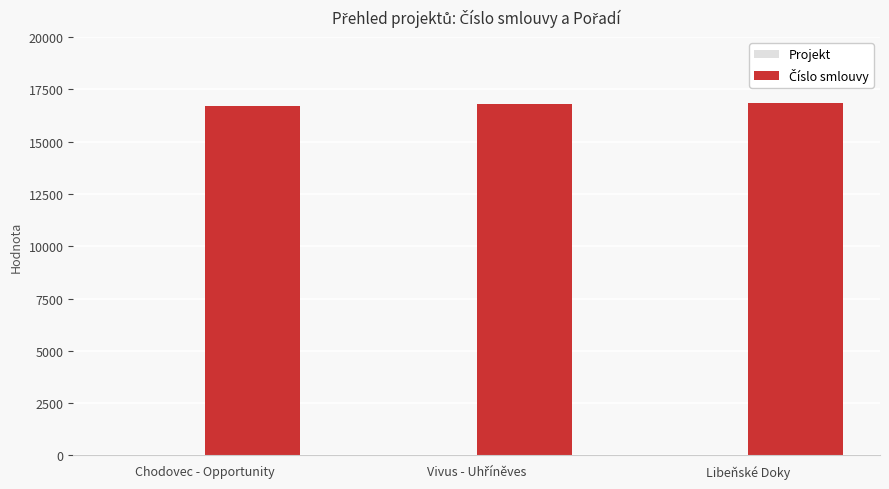

What is the greatest value displayed?

16846